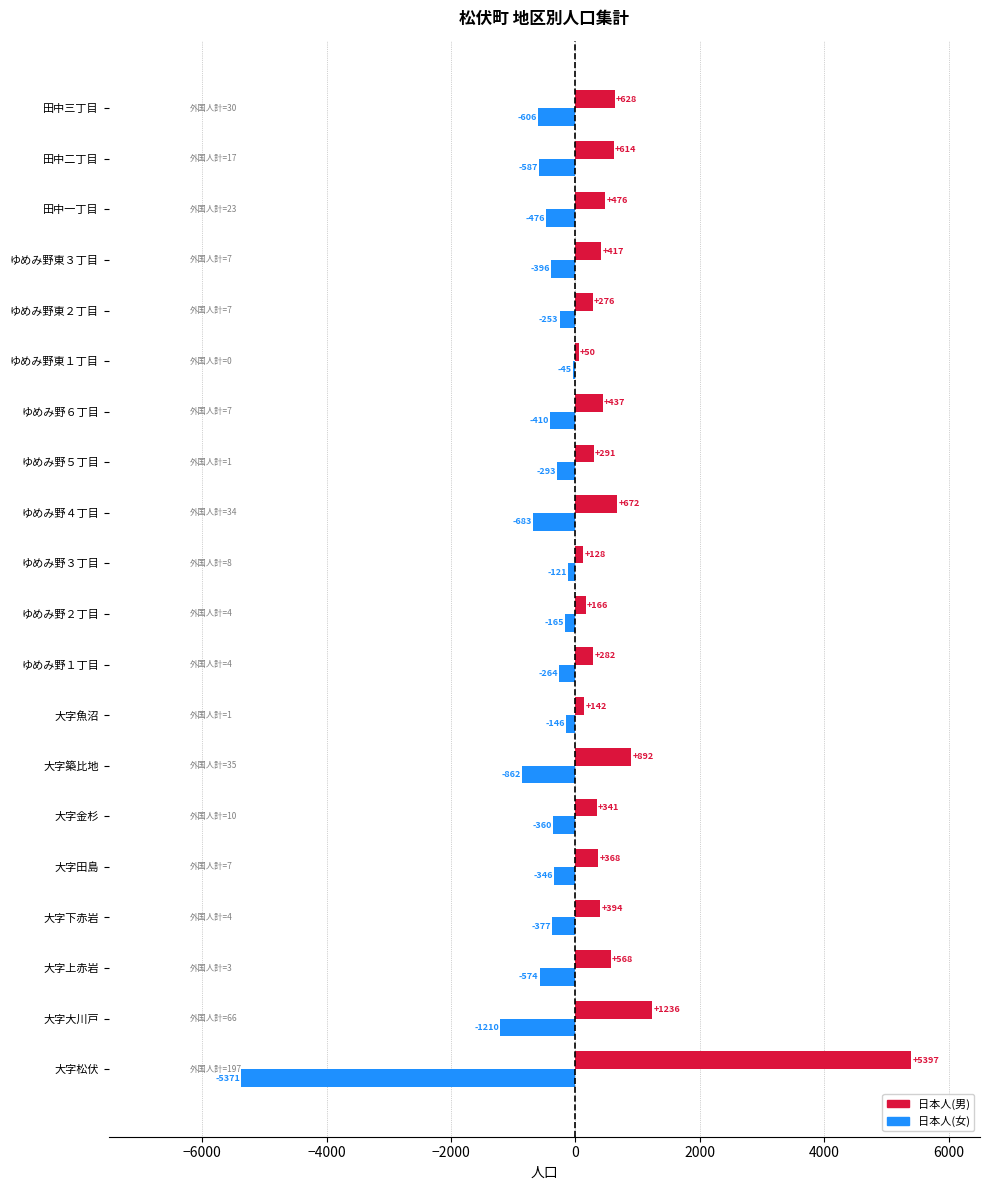

At which category is the sum across all series the highest?

大字築比地